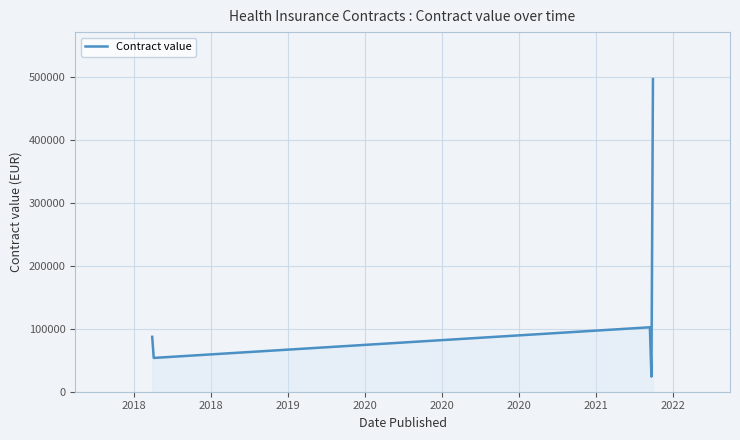

How many interior local peaks (higher than both neighbors) does the data have?

1